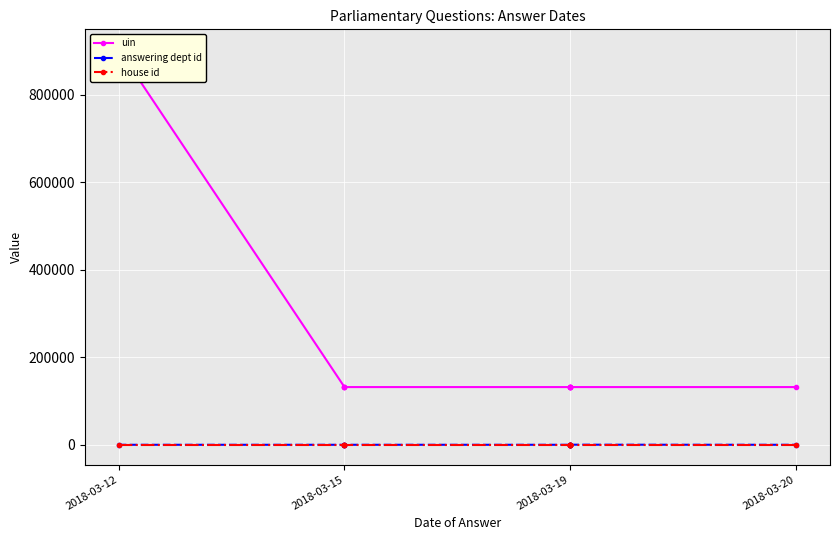

Rank the series by their maximum value, from lowest to highest.

house id, answering dept id, uin